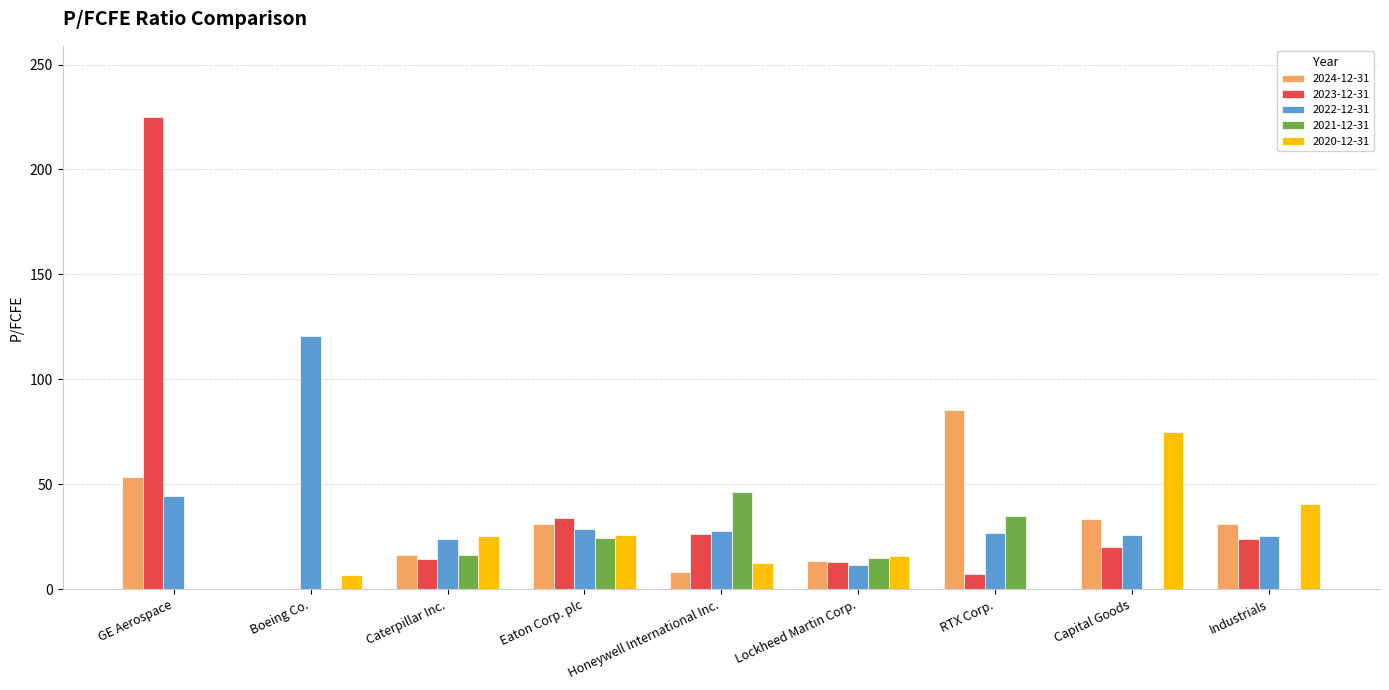

What is the total value across all series at Capital Goods?

154.7